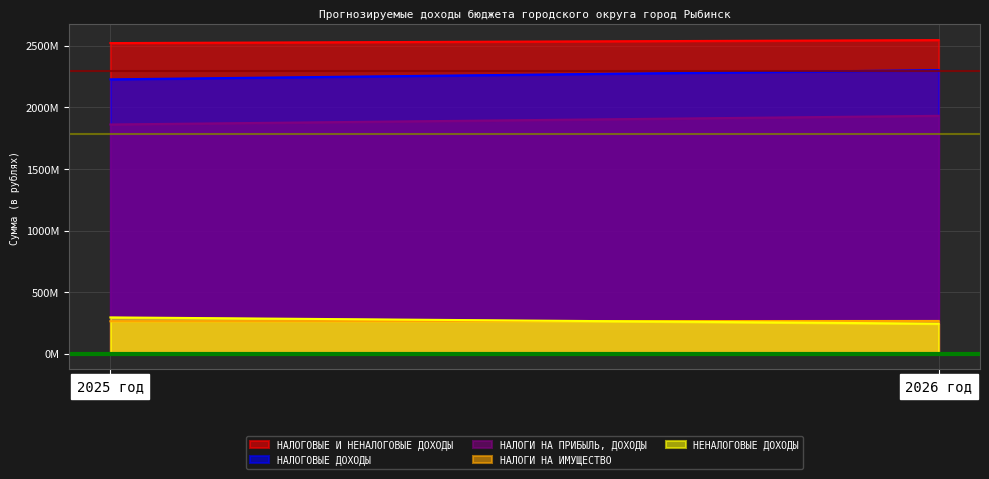

What value does the НАЛОГОВЫЕ И НЕНАЛОГОВЫЕ ДОХОДЫ series have at 2025 год?

2521911020